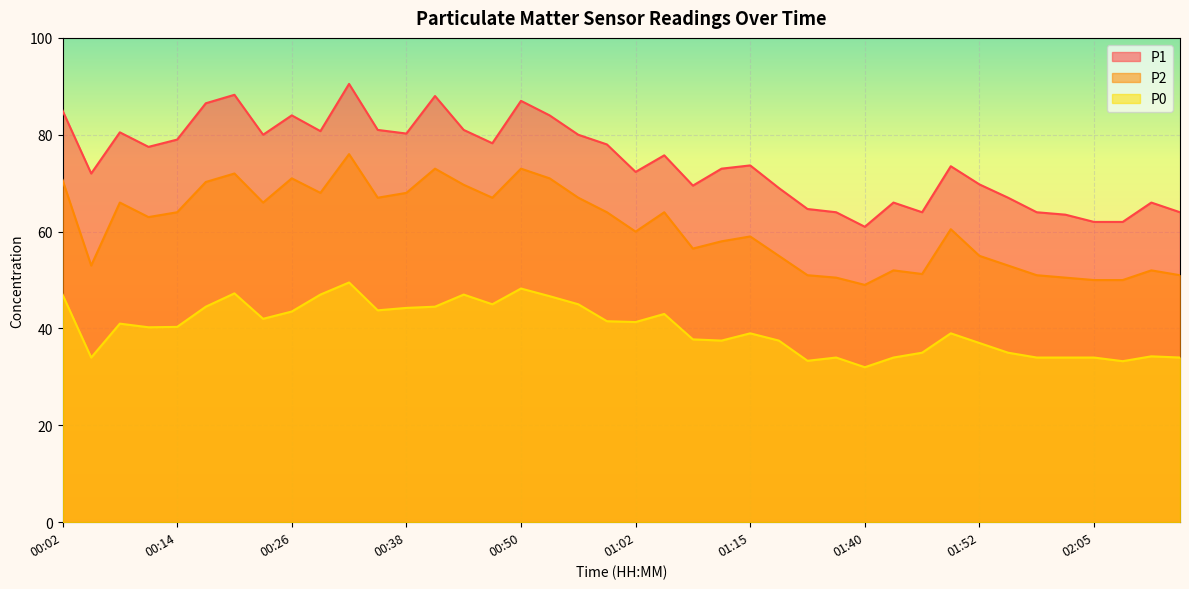

Which series has the largest total across all categories?

P1